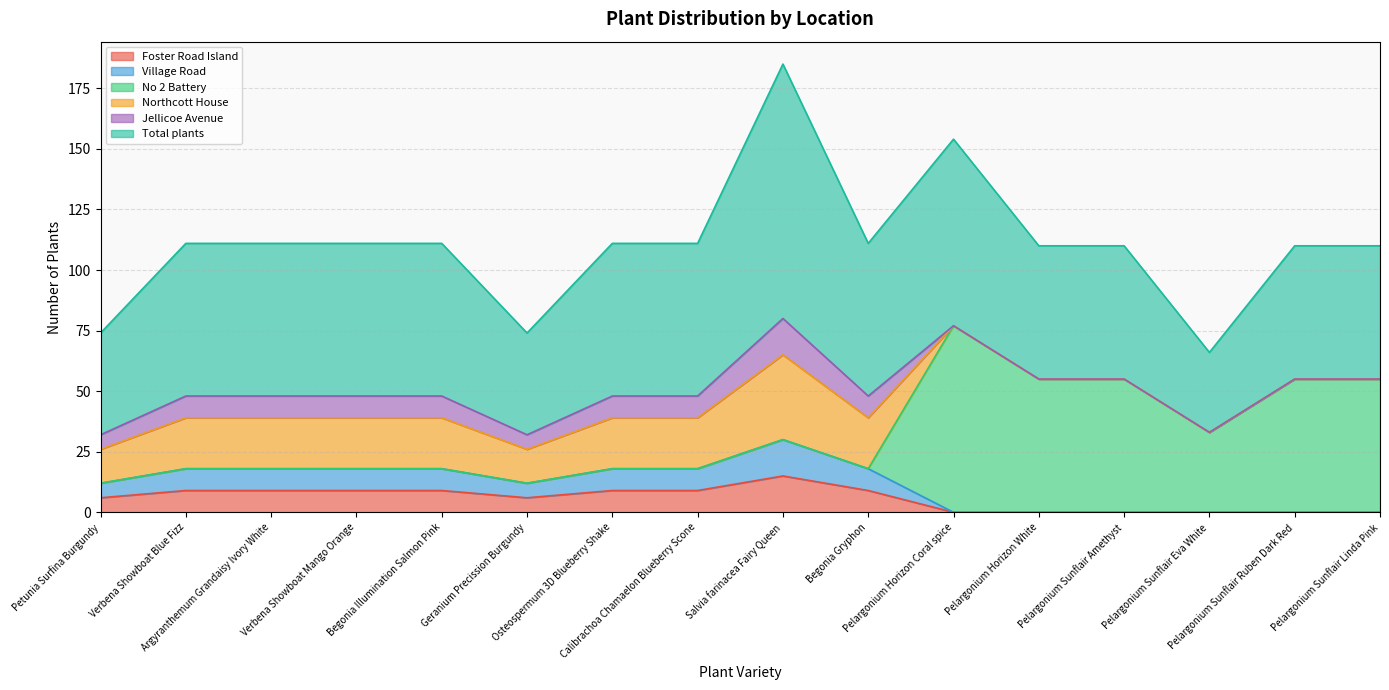

Which series has the largest range (max minus min)?

No 2 Battery